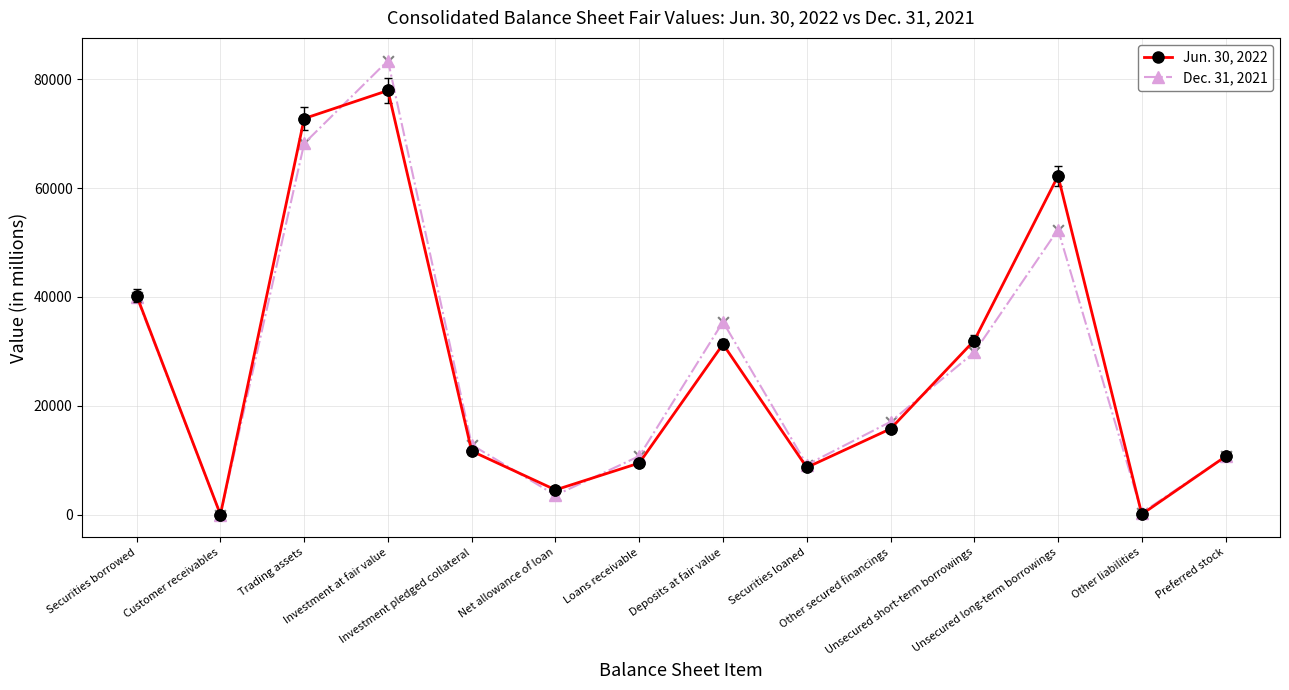

Which series has the largest range (max minus min)?

Dec. 31, 2021